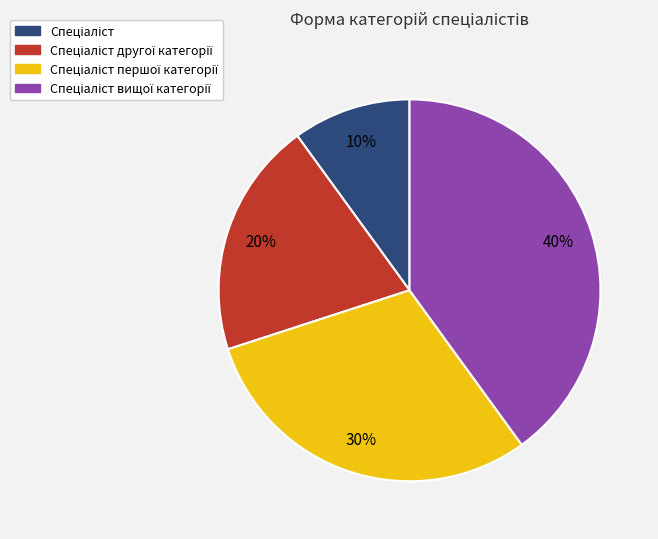

Is there a majority slice in this chart?

No